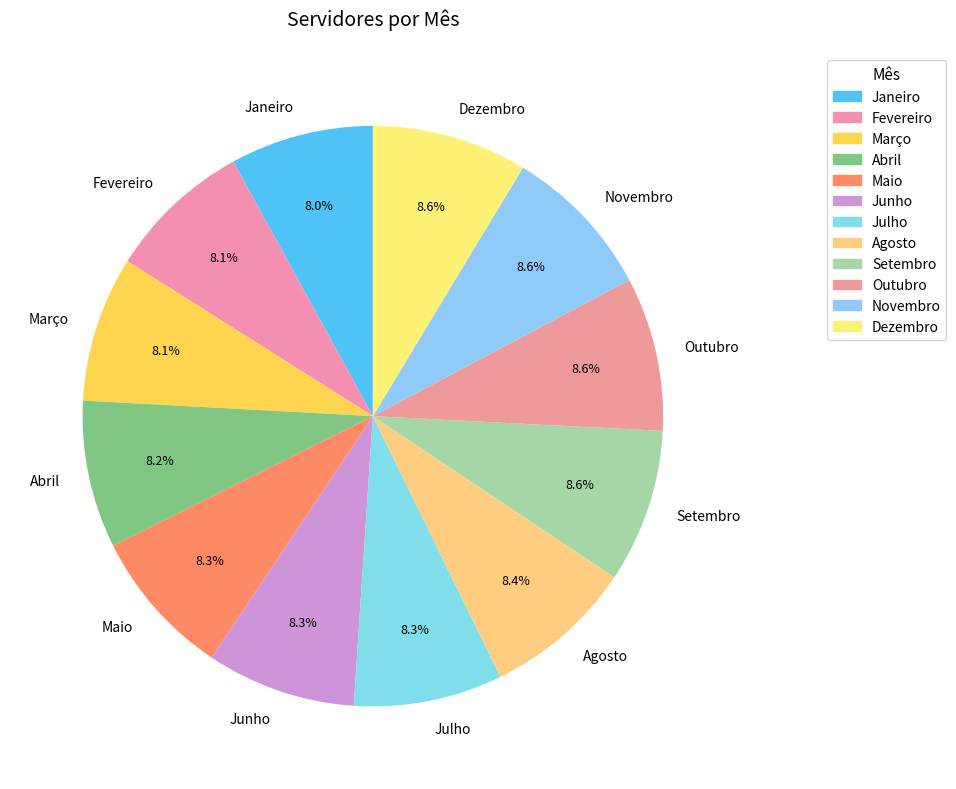

Count the number of slices in the pie.

12